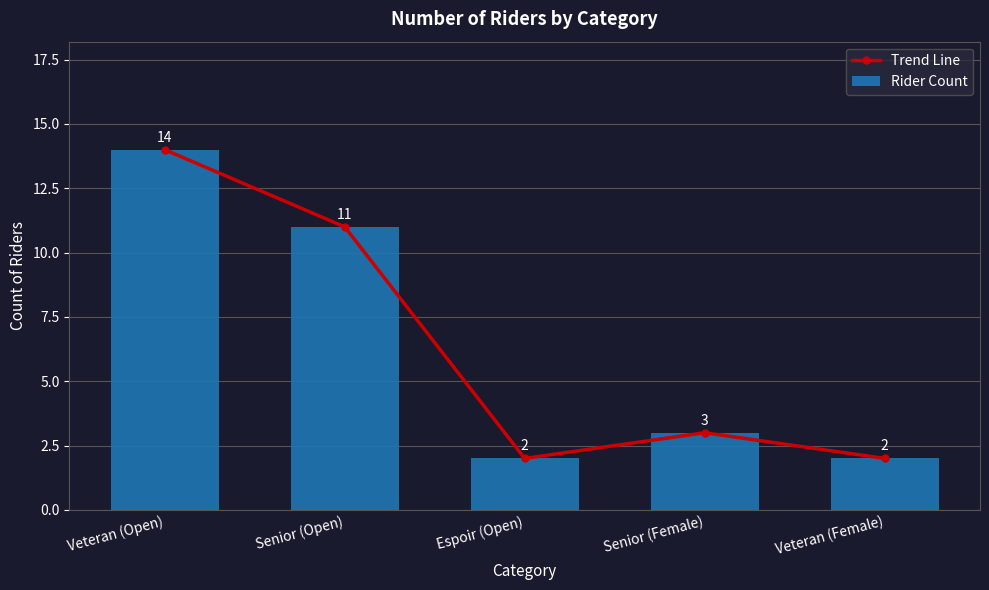

What is the greatest value displayed?

14